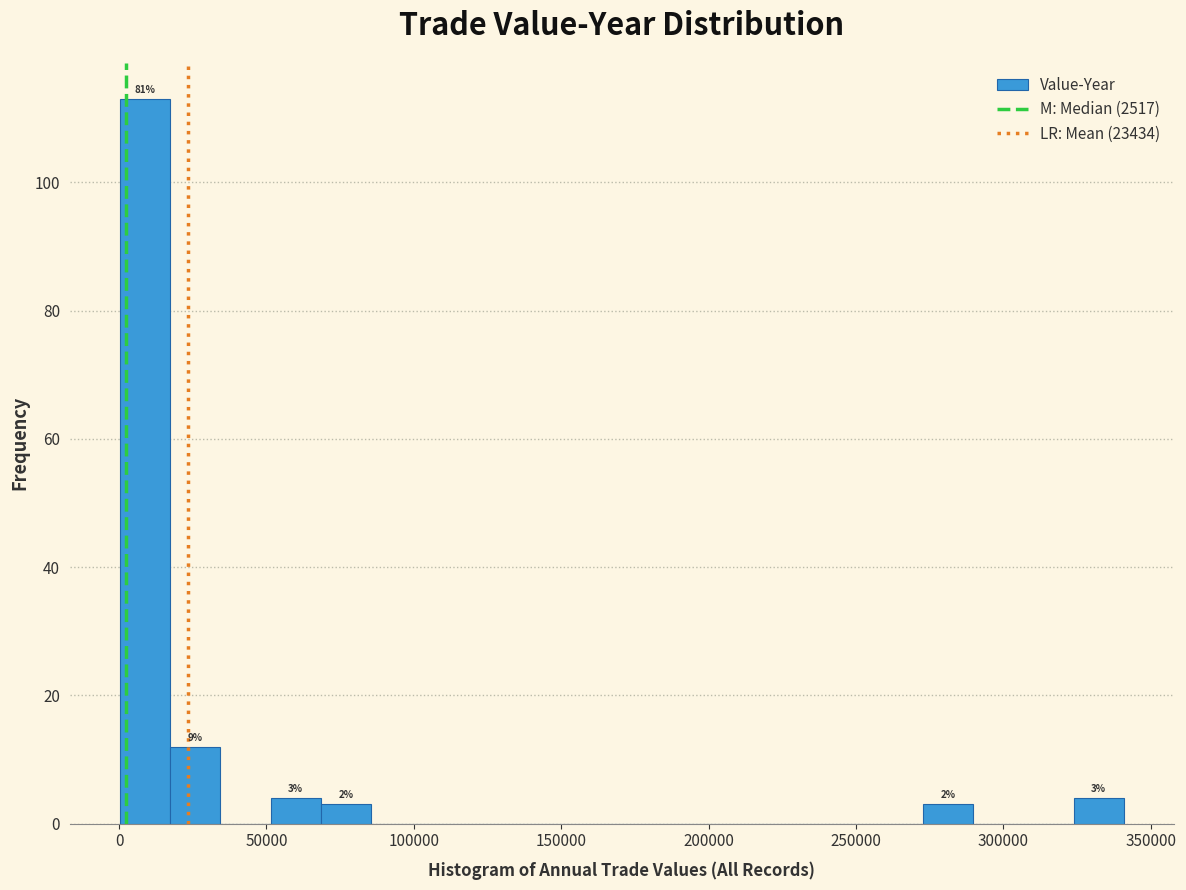

Read against the x-axis, roughly where is the centre of the tallest bar?

10000